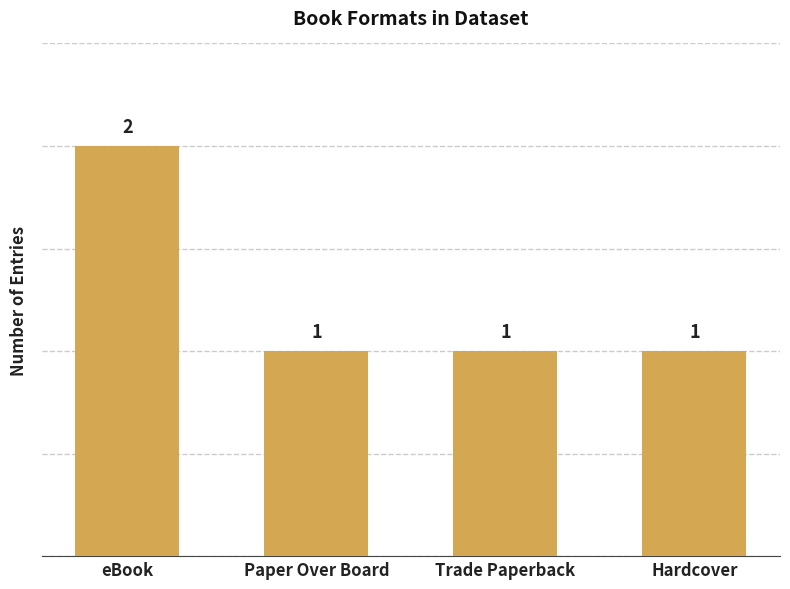

What value does the data have at Hardcover?

1